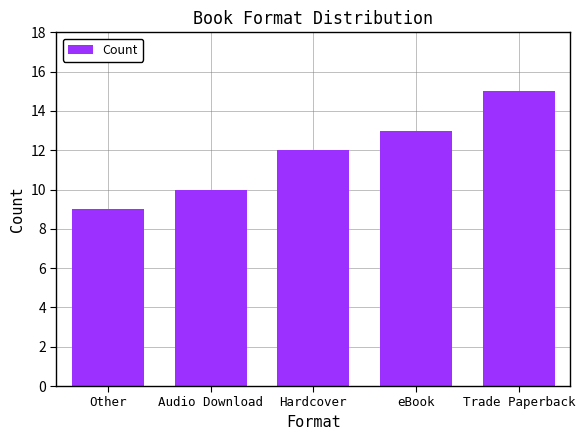

List the labels in order of value, largest first.

Trade Paperback, eBook, Hardcover, Audio Download, Other